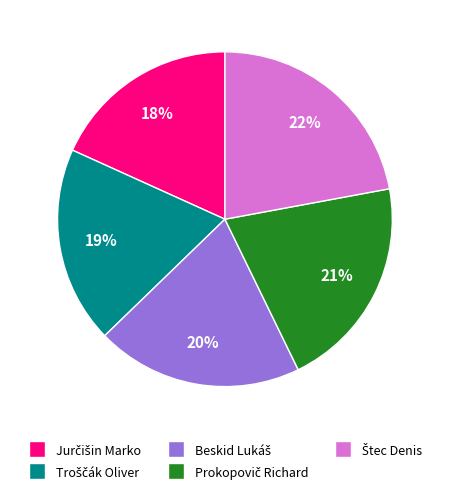

To the nearest percent, what is the average slice percentage?

20%